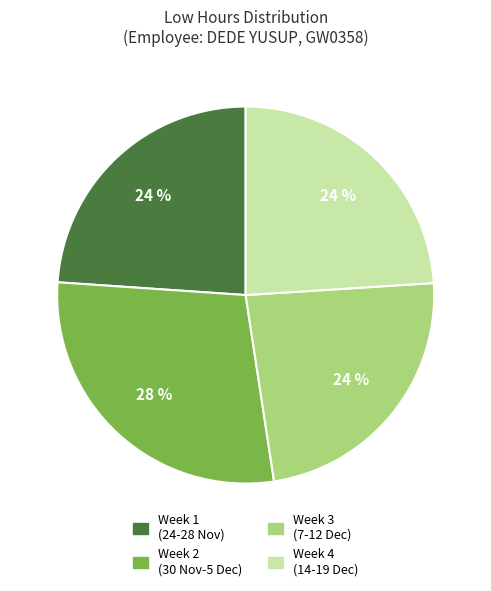

Does any single category account for the majority?

No